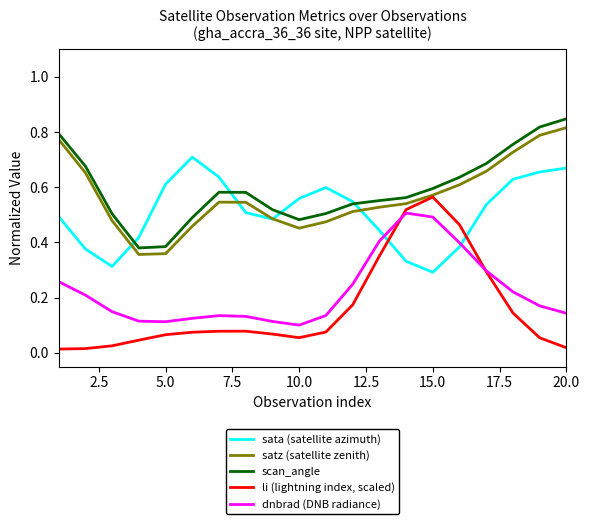

Rank the series by their maximum value, from lowest to highest.

dnbrad (DNB radiance), li (lightning index, scaled), sata (satellite azimuth), satz (satellite zenith), scan_angle